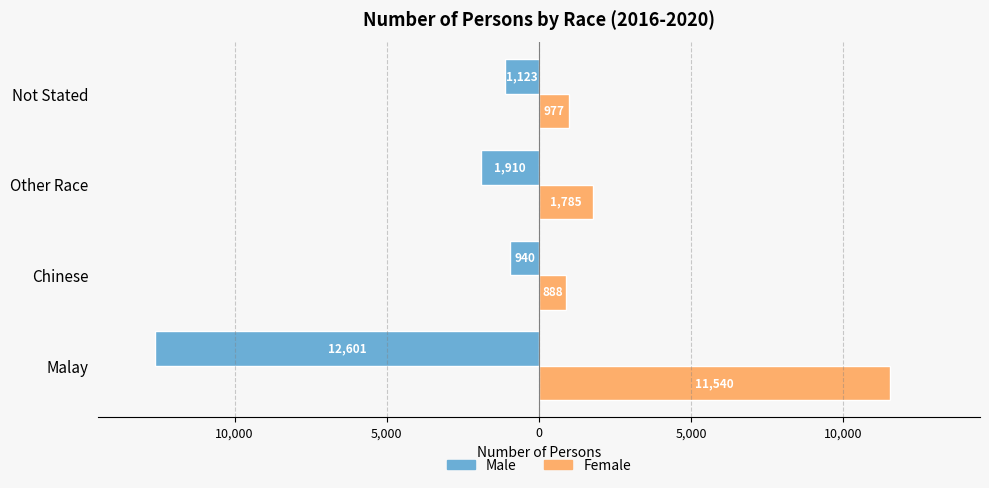

What are all the series names shown in the legend?

Male, Female